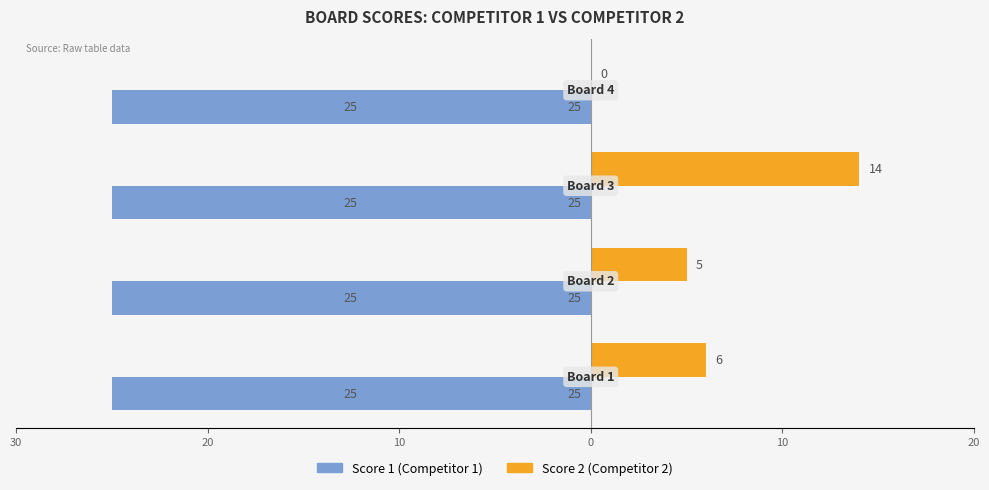

How many categories are shown in the chart?

4